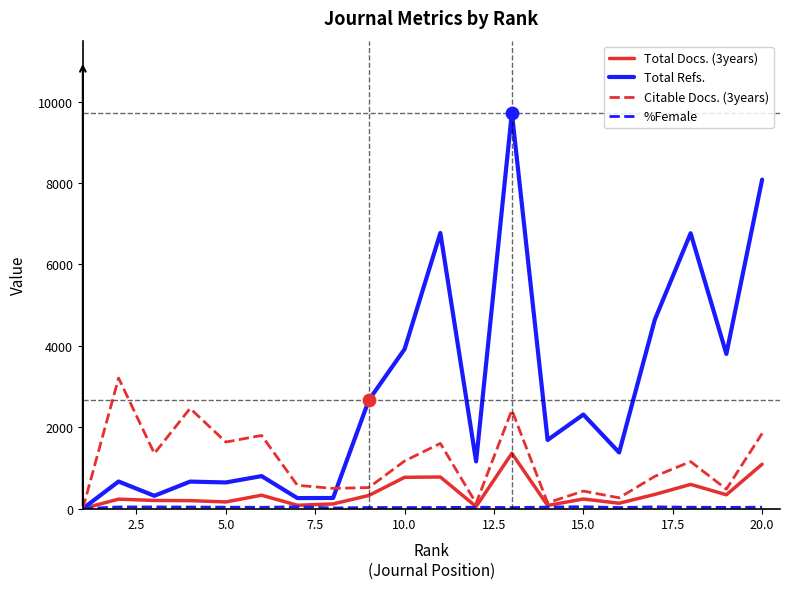

Which series has the largest total across all categories?

Total Refs.